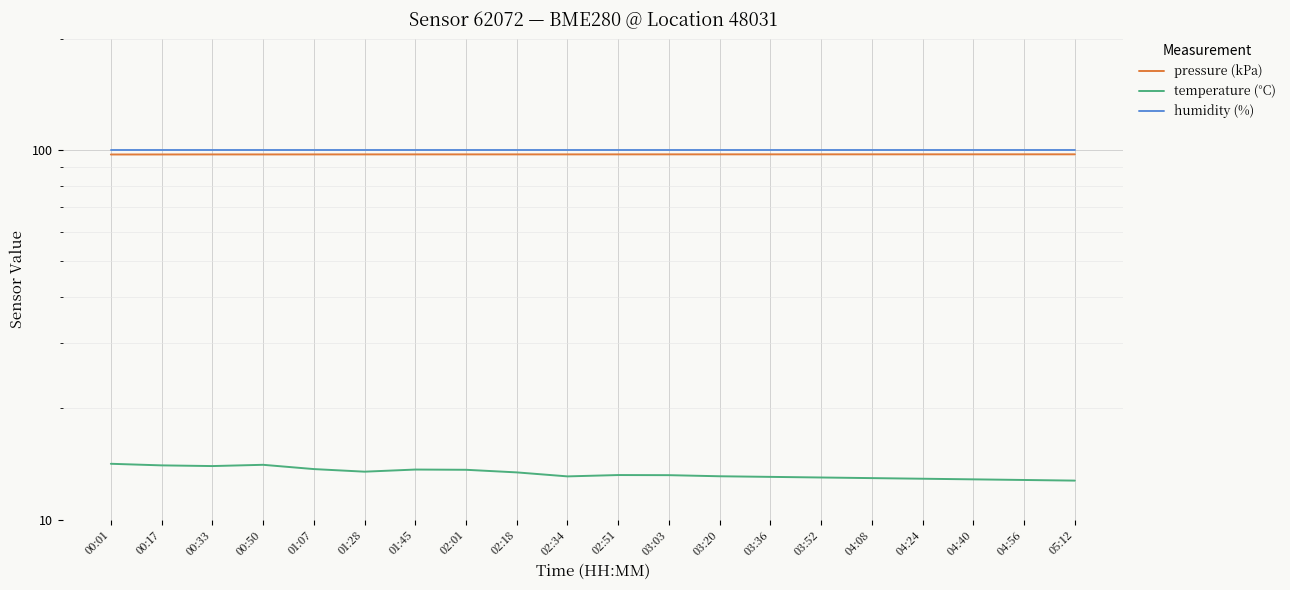

Reading right to left, extract all data points from this chart.

pressure (kPa): 97.5	97.5	97.5	97.5	97.5	97.5	97.4	97.4	97.4	97.4	97.4	97.4	97.4	97.4	97.4	97.4	97.4	97.4	97.4	97.4
temperature (°C): 12.8	12.8	12.8	12.9	12.9	13.0	13.1	13.1	13.2	13.2	13.1	13.4	13.6	13.7	13.5	13.7	14.1	14.0	14.0	14.2
humidity (%): 100.0	100.0	100.0	100.0	100.0	100.0	100.0	100.0	100.0	100.0	100.0	100.0	100.0	100.0	100.0	100.0	100.0	100.0	100.0	100.0